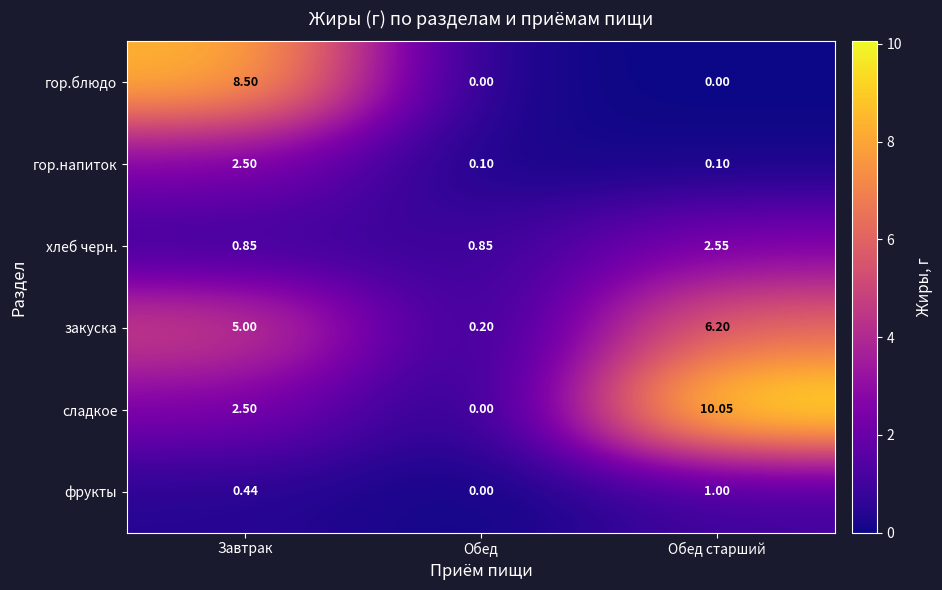

At which category is the sum across all series the highest?

Обед старший